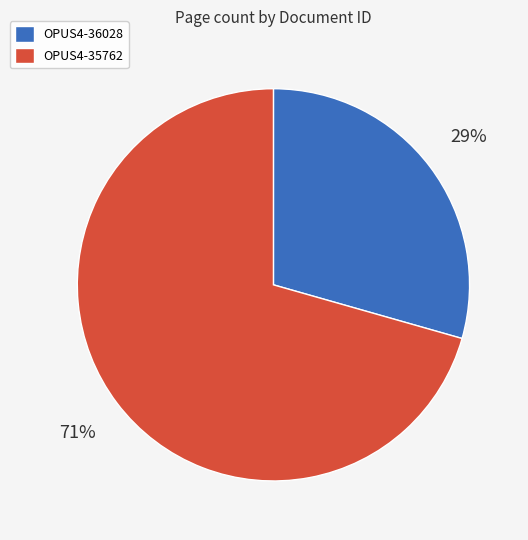

Which has a higher value, OPUS4-36028 or OPUS4-35762?

OPUS4-35762